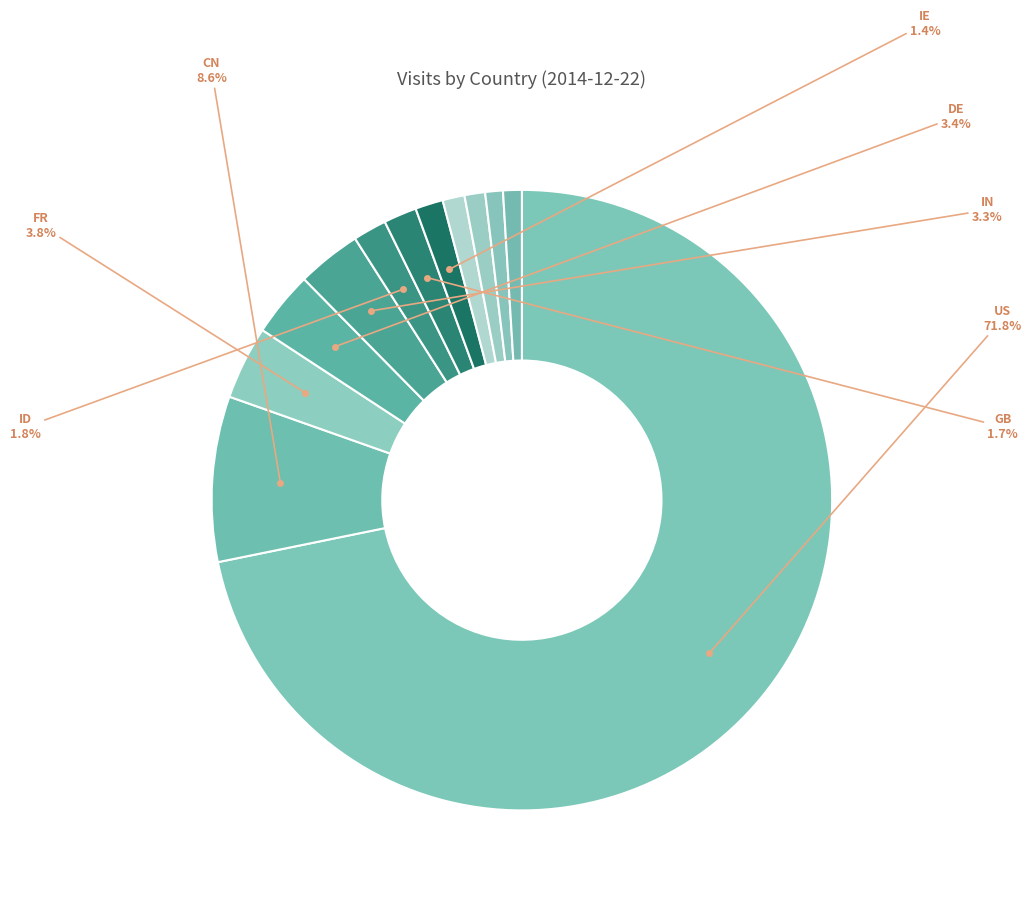

Count the number of slices in the pie.

12